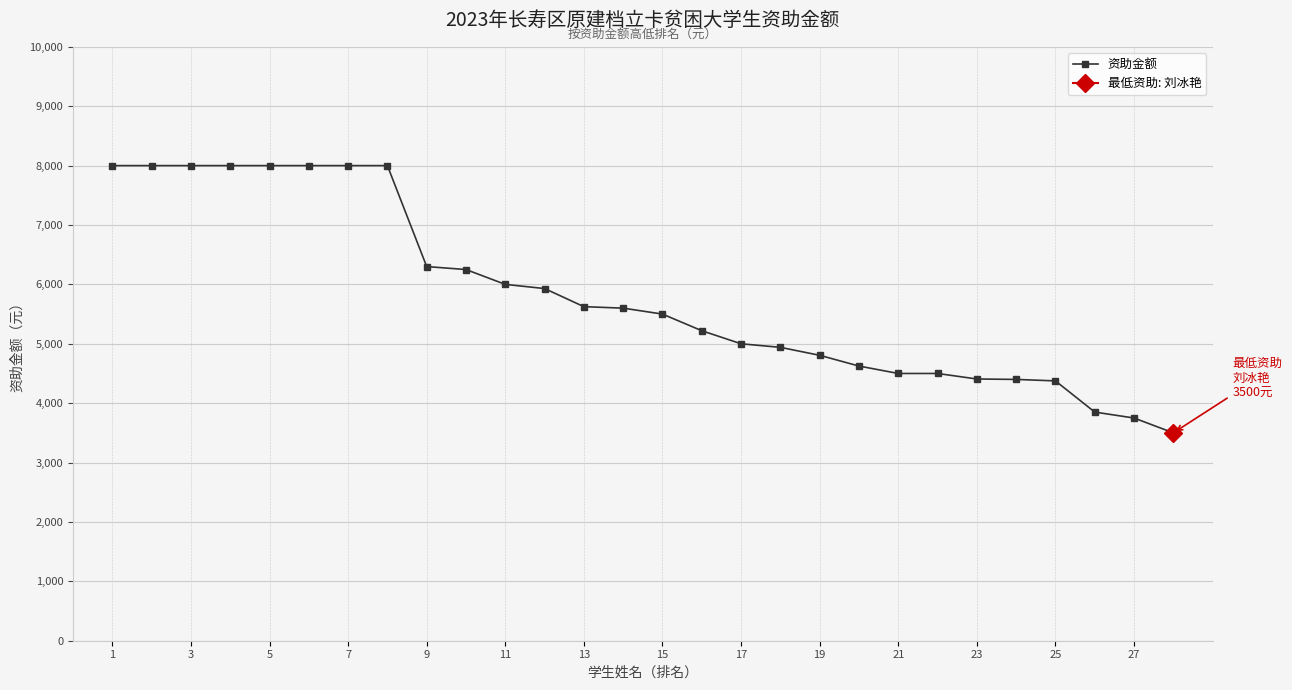

The value of 资助金额 at 3 is 8000. True or false?

True